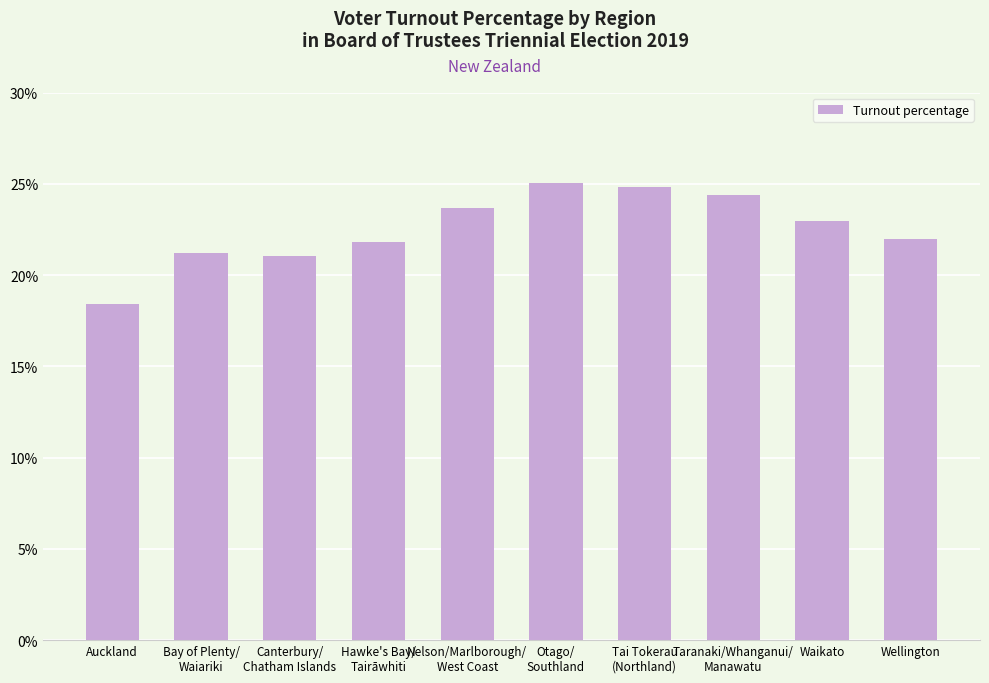

What is the average value?

0.2